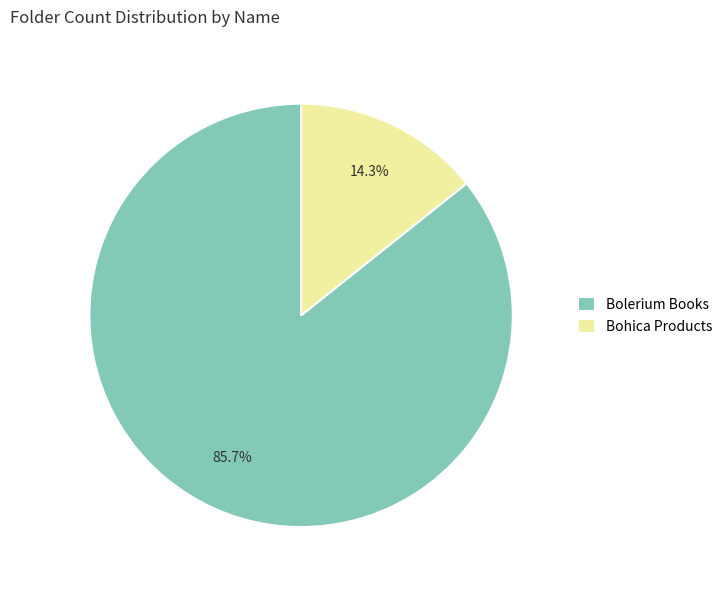

What percentage is the Bohica Products slice, to the nearest percent?

14%